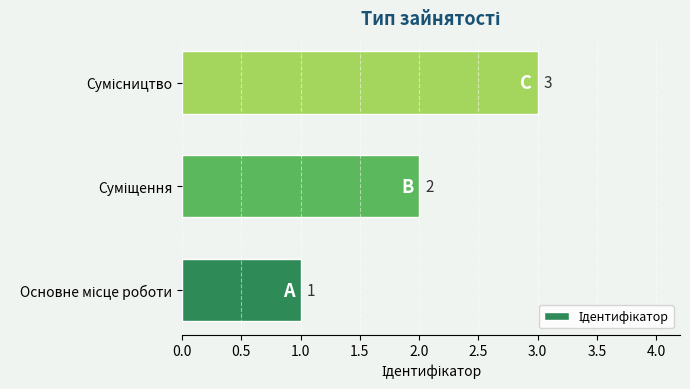

What is the maximum value shown in the chart?

3